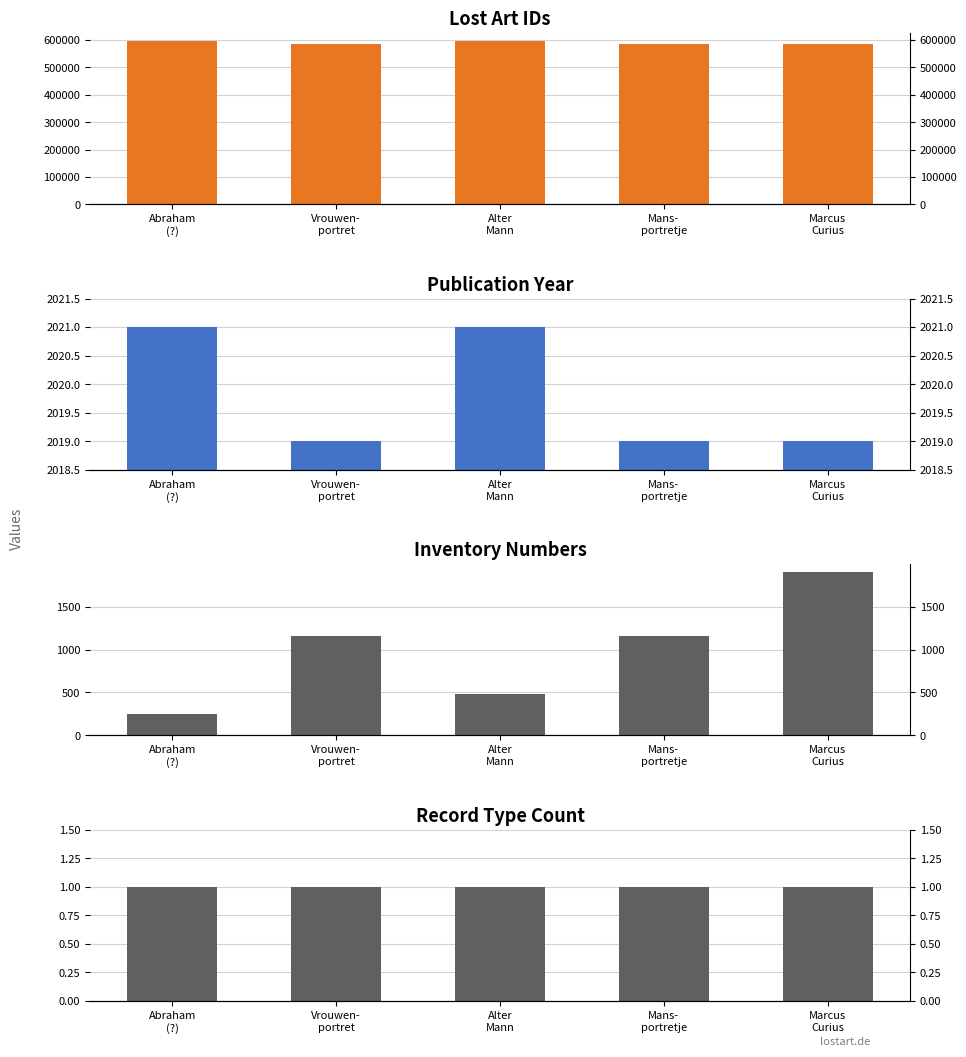

Which series has the largest total across all categories?

Lost Art ID